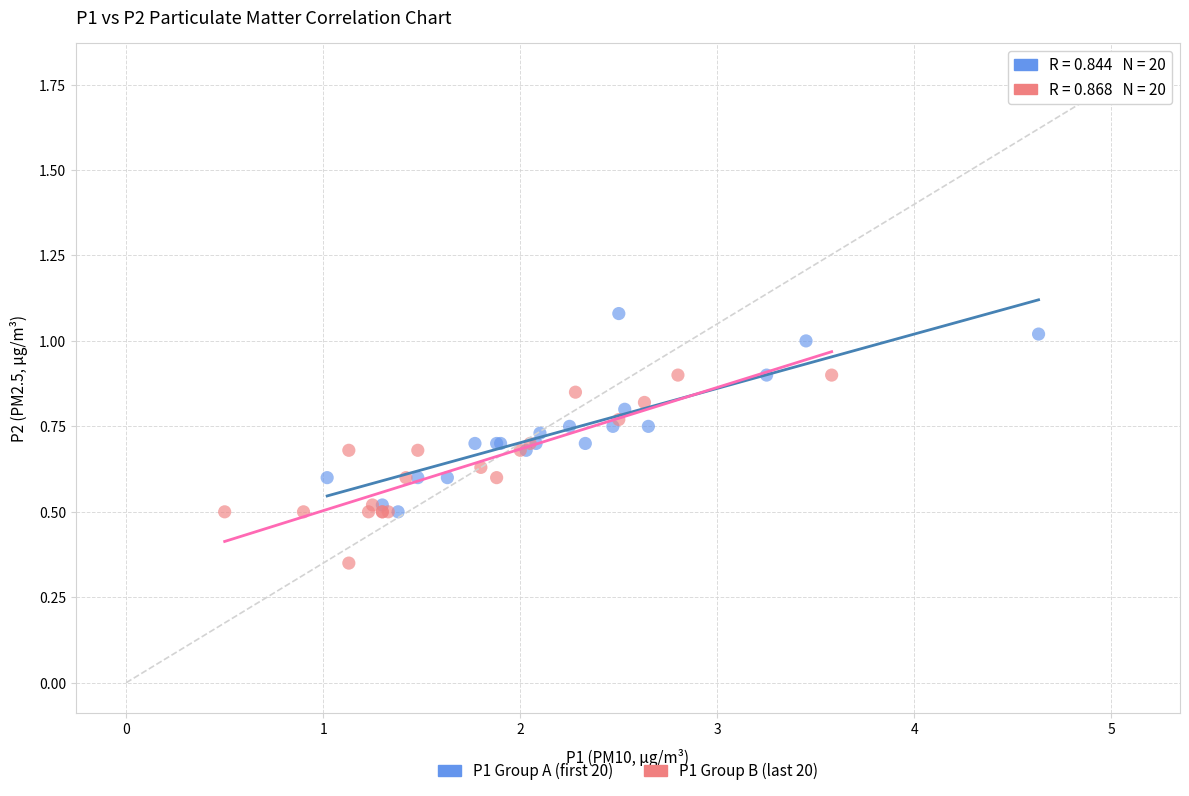

Which series reaches the maximum Y coordinate?

P1 Group A (first 20)